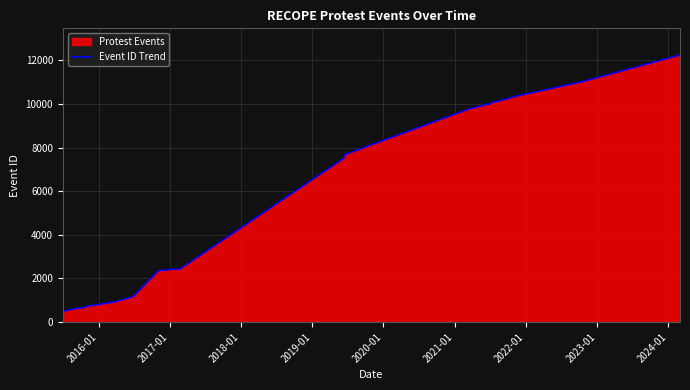

Count the number of values greater than 2351.

13